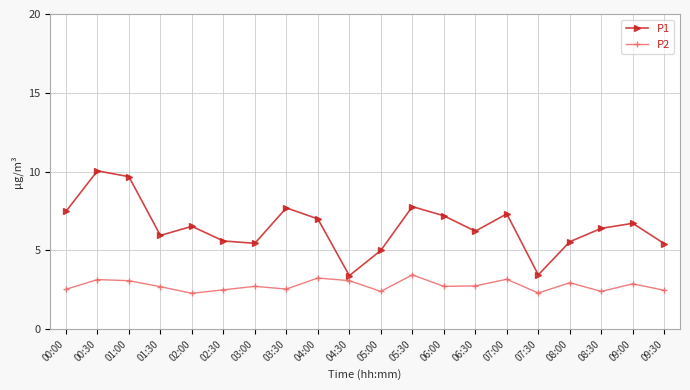

What position from the left is 04:30?

10